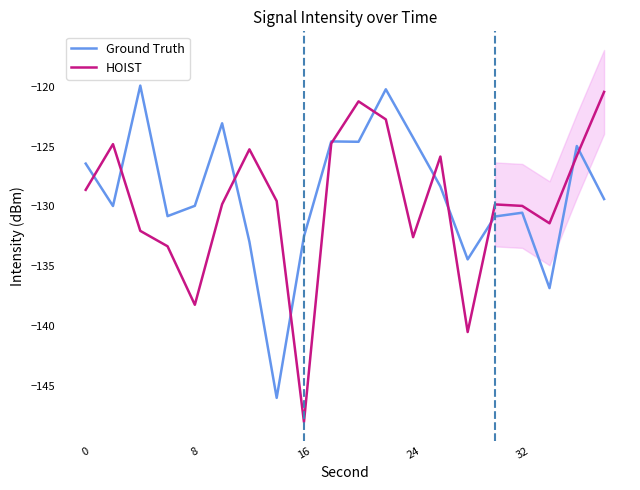

Rank the series by their maximum value, from highest to lowest.

Ground Truth, HOIST